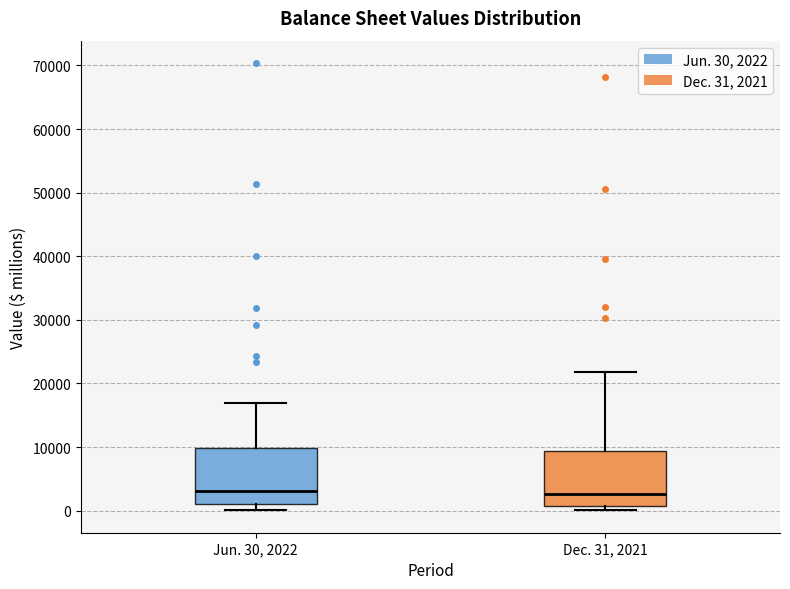

Where is the lower edge of the box for Dec. 31, 2021 on the y-axis? The values are not printed on the chart, so give them approximately, as read against the axis.

1000